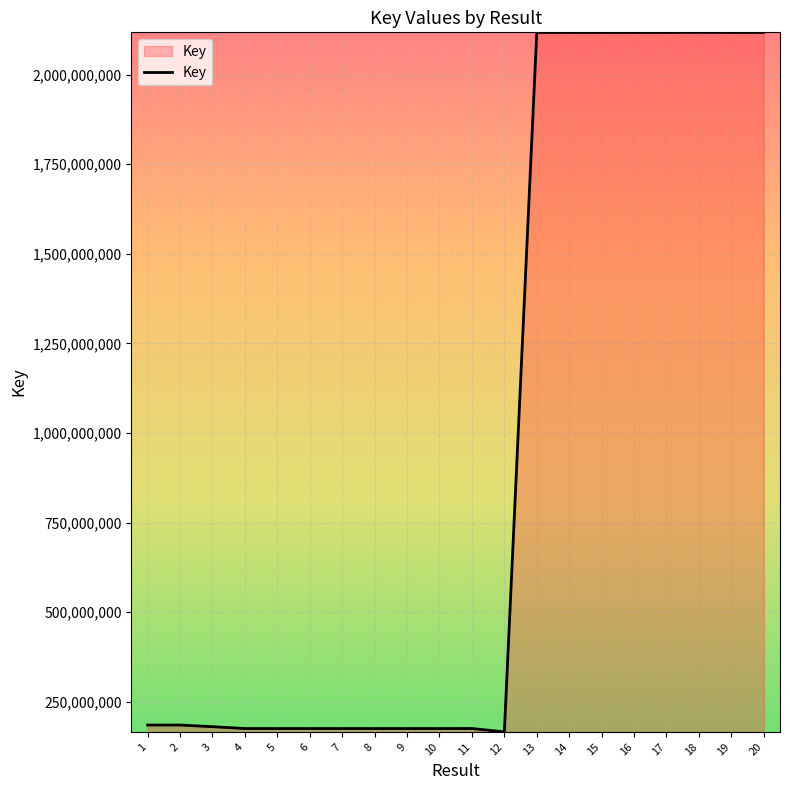

The value at 2 is 185029972. True or false?

True